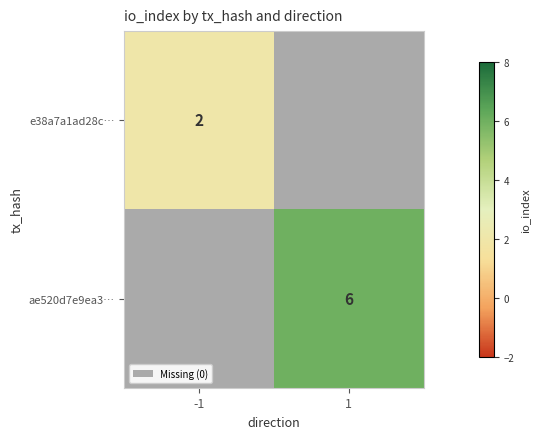

True or false: ae520d7e9ea3… has a value of 6 at 1.

True